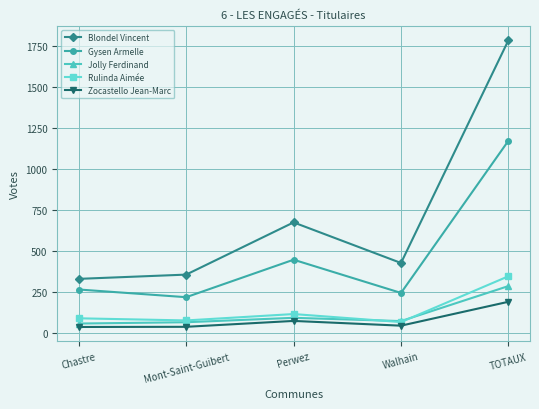

Which series has the widest spread of values?

Blondel Vincent